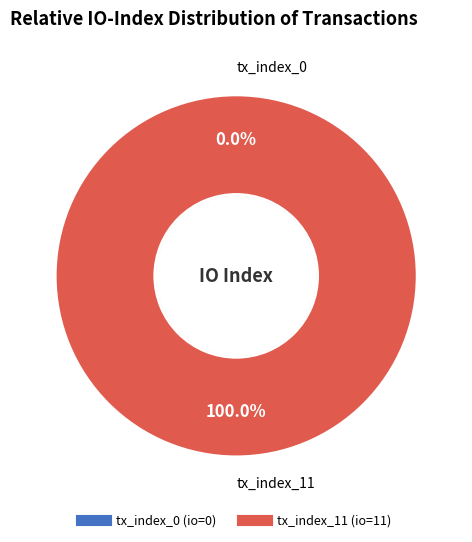

To the nearest percent, what is the difference between the tx_index_11 and tx_index_0 slice percentages?

100%